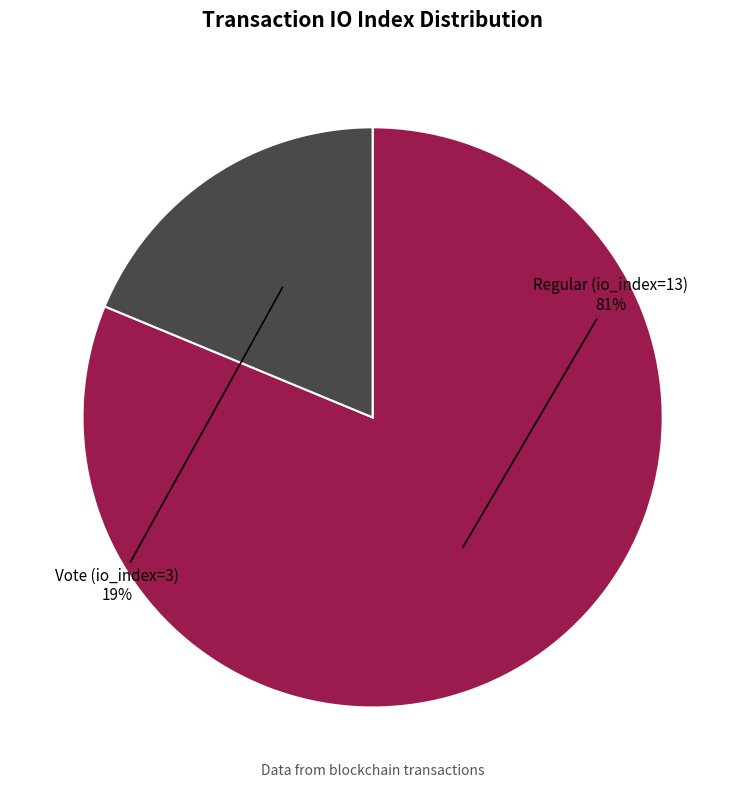

To the nearest percent, what is the average slice percentage?

50%